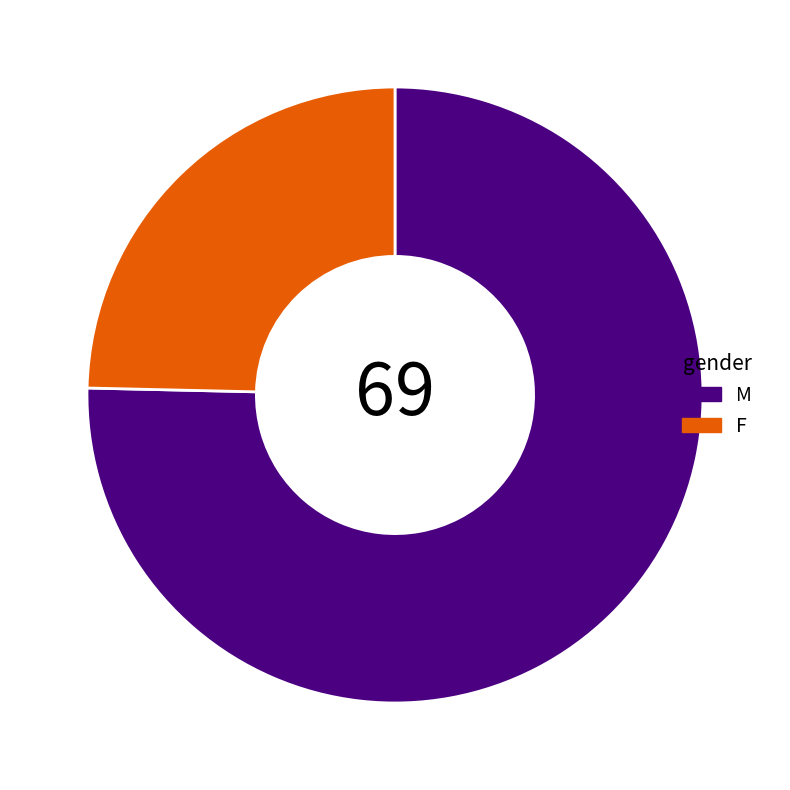

What is the largest slice in the pie chart?

M